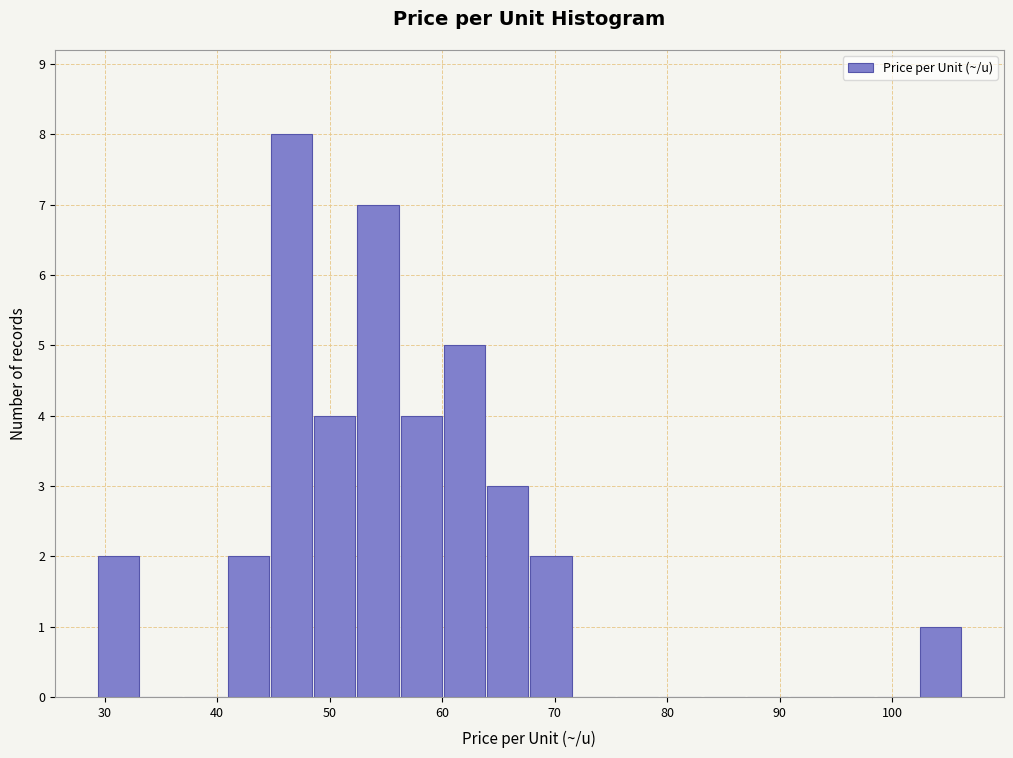

Read against the x-axis, roughly where is the centre of the tallest bar?

47